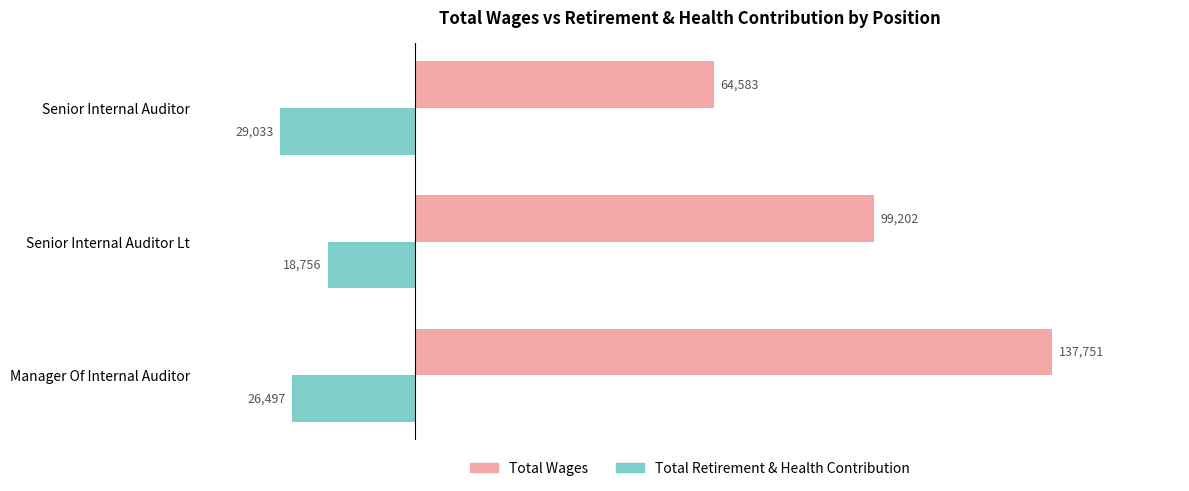

Is it true that Total Wages equals 237515 at Manager Of Internal Auditor?

False